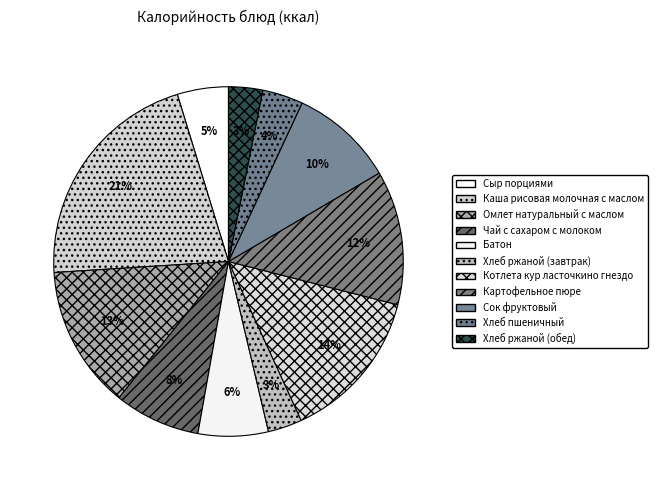

Do Хлеб ржаной (завтрак) and Котлета кур ласточкино гнездо together represent more than half of the pie?

No